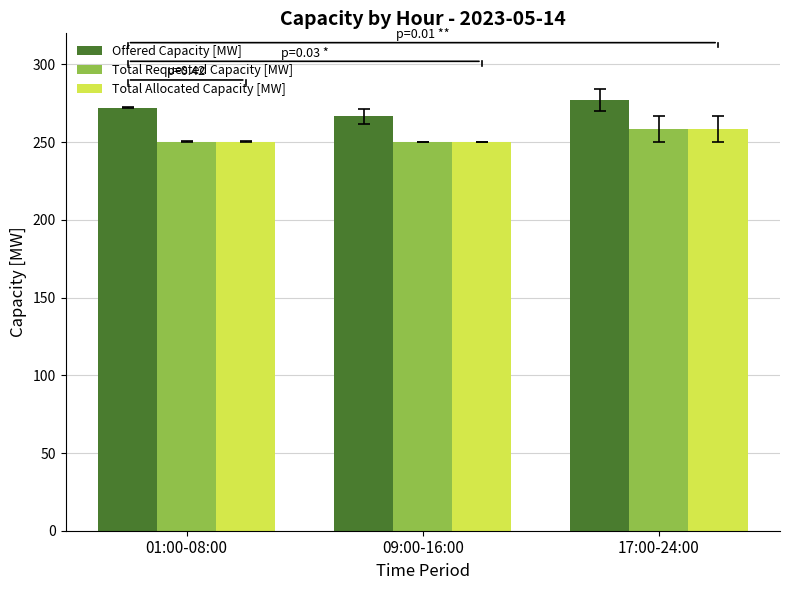

Is it true that Total Allocated Capacity [MW] equals 258.5 at 17:00-24:00?

True